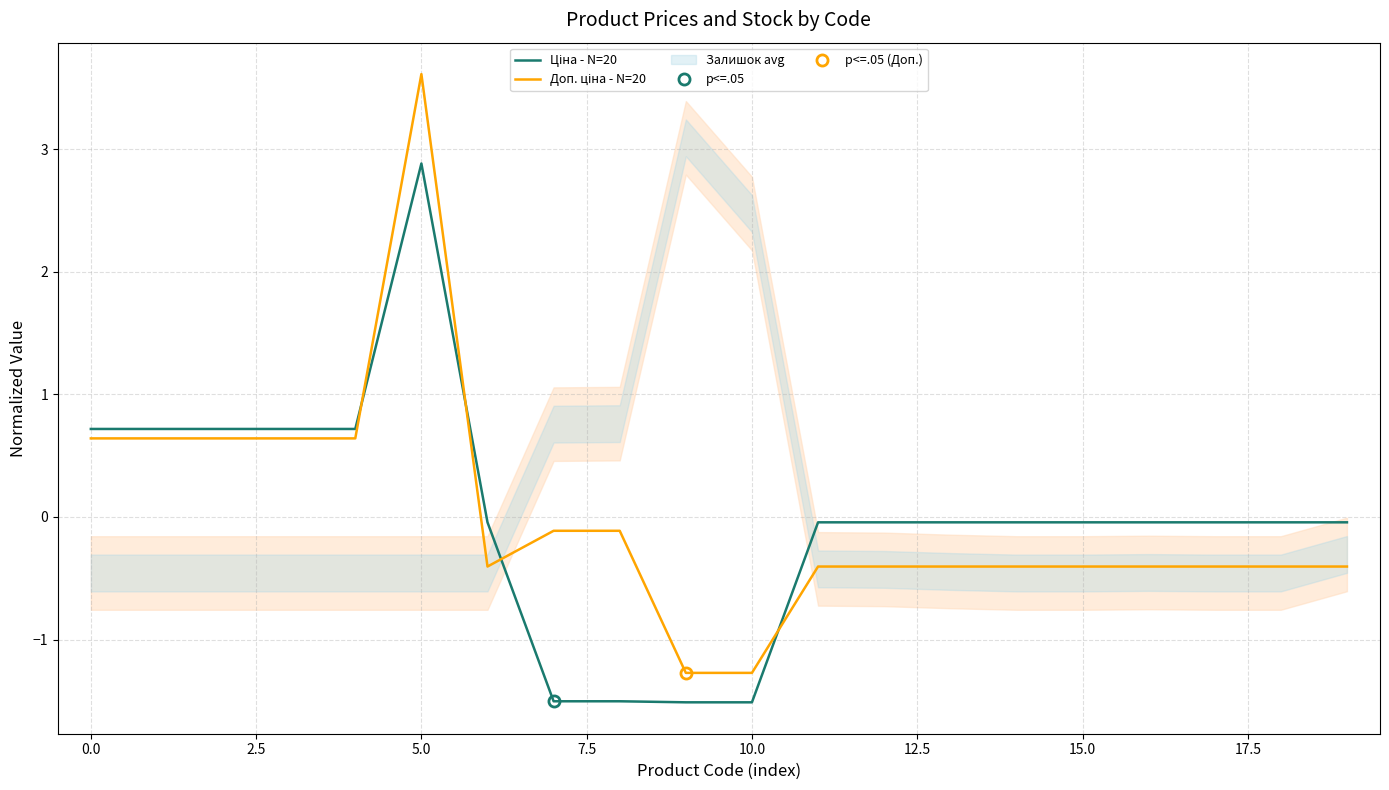

List the series in order of their peak value, lowest first.

Ціна - N=20, Доп. ціна - N=20